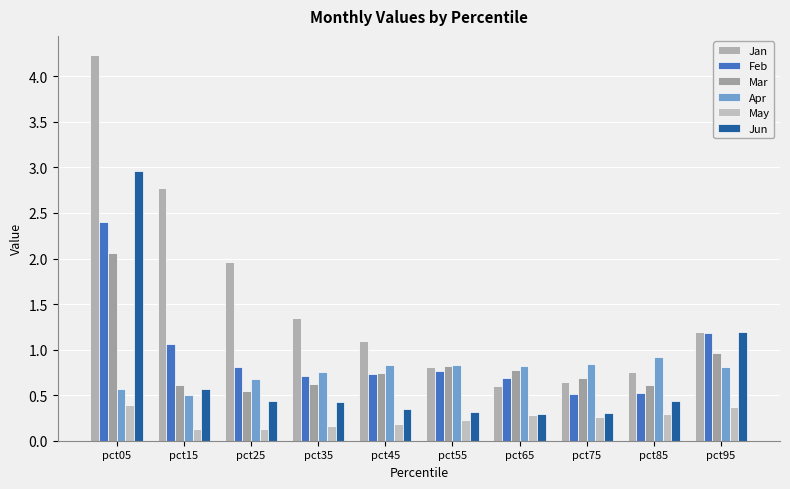

What is the total value across all series at pct15?

5.6